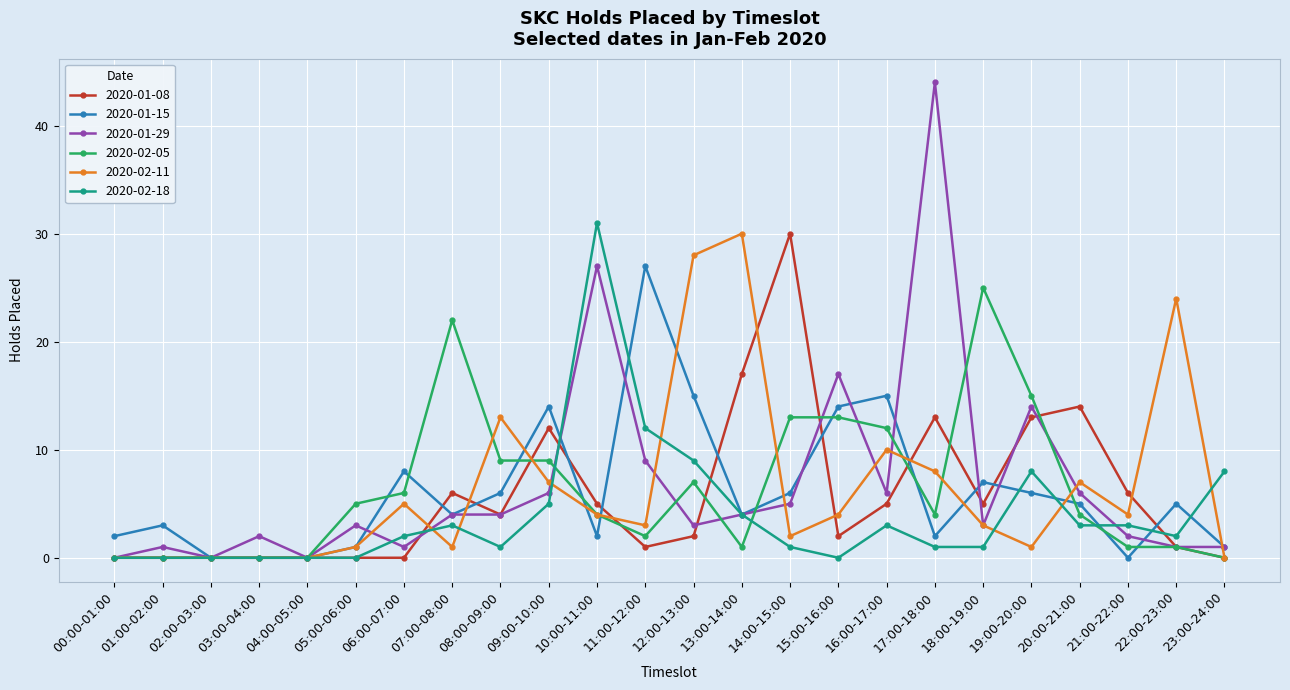

What is the highest value of the 2020-01-29 series?

44